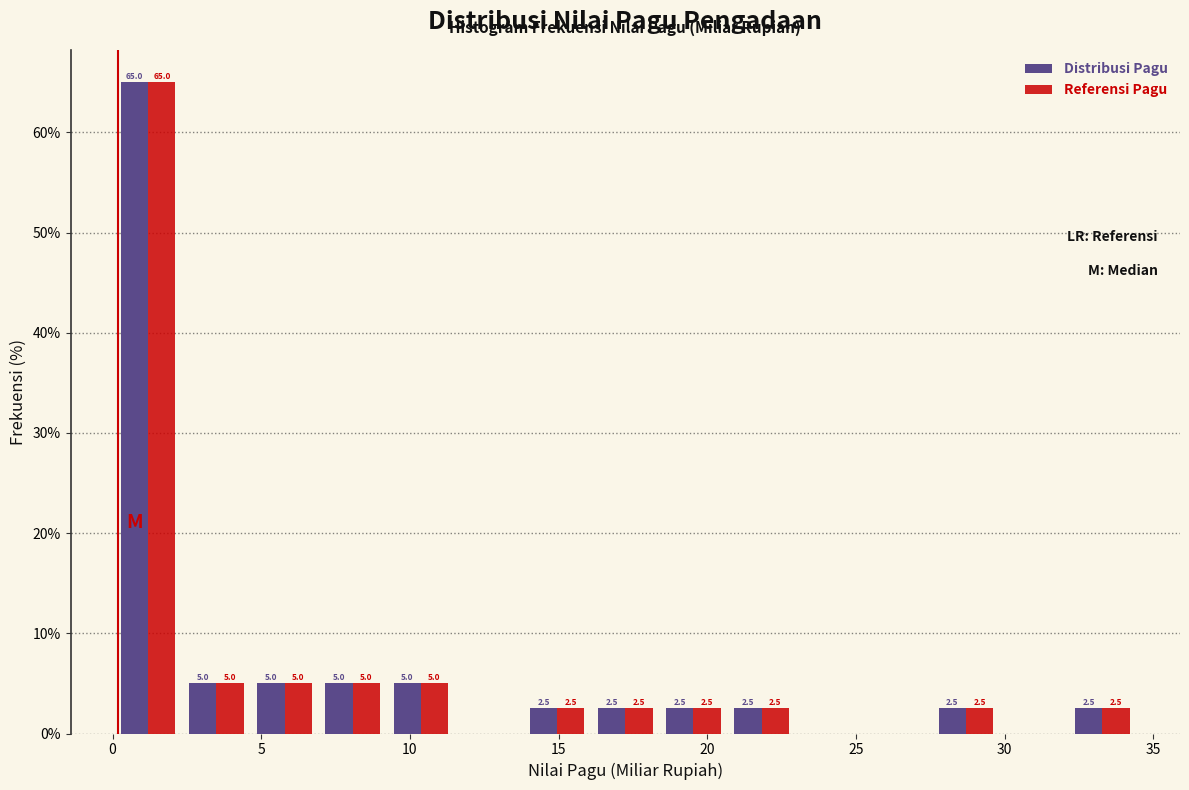

In the Referensi Pagu series, which range on the x-axis has the tallest bar?

0.0 to 2.5